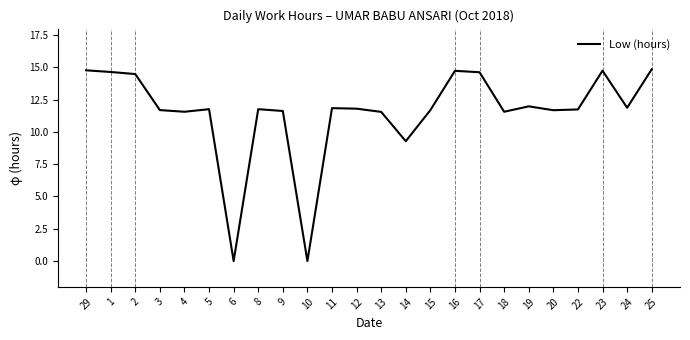

What is the change in value from 5 to 16?

+3.0